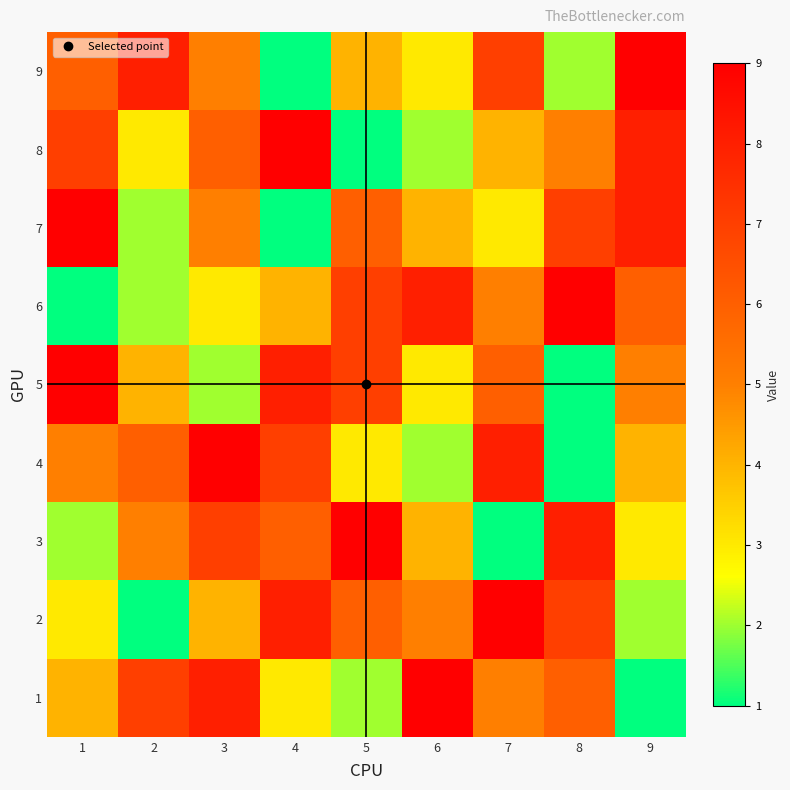

Reading right to left, list all the values displayed in this chart.

1: 9=1	8=6	7=5	6=9	5=2	4=3	3=8	2=7	1=4
2: 9=2	8=7	7=9	6=5	5=6	4=8	3=4	2=1	1=3
3: 9=3	8=8	7=1	6=4	5=9	4=6	3=7	2=5	1=2
4: 9=4	8=1	7=8	6=2	5=3	4=7	3=9	2=6	1=5
5: 9=5	8=1	7=6	6=3	5=7	4=8	3=2	2=4	1=9
6: 9=6	8=9	7=5	6=8	5=7	4=4	3=3	2=2	1=1
7: 9=8	8=7	7=3	6=4	5=6	4=1	3=5	2=2	1=9
8: 9=8	8=5	7=4	6=2	5=1	4=9	3=6	2=3	1=7
9: 9=9	8=2	7=7	6=3	5=4	4=1	3=5	2=8	1=6